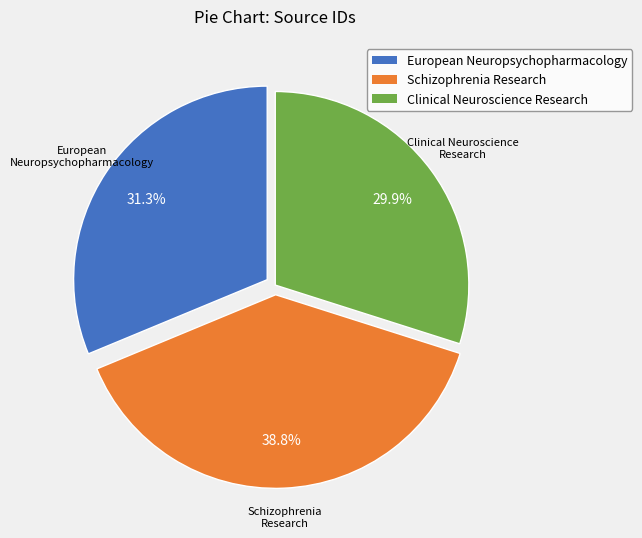

Is there a majority slice in this chart?

No